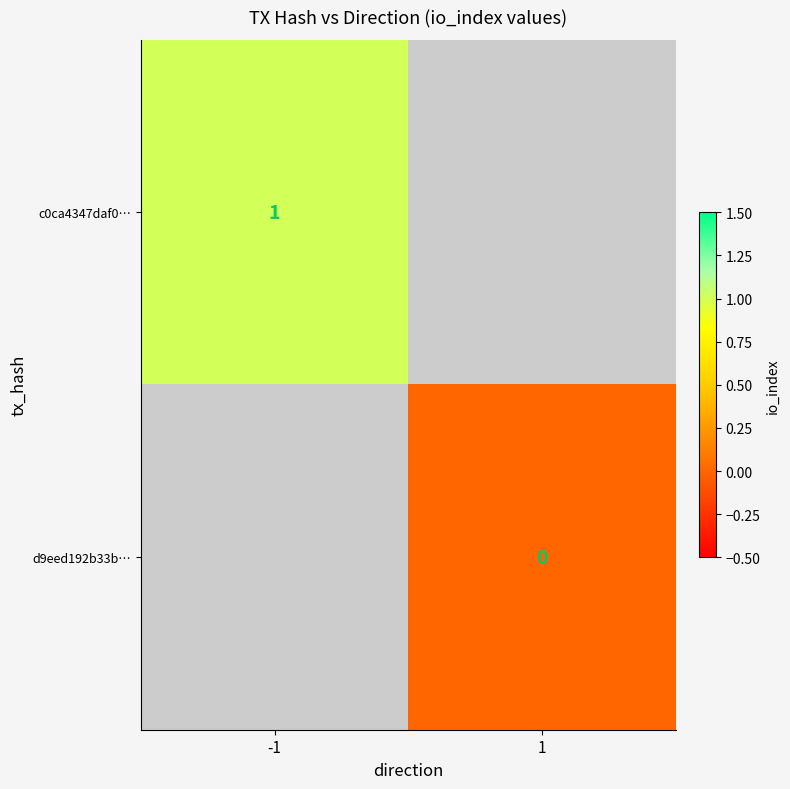

Read the c0ca4347daf0… value at -1.

1.0